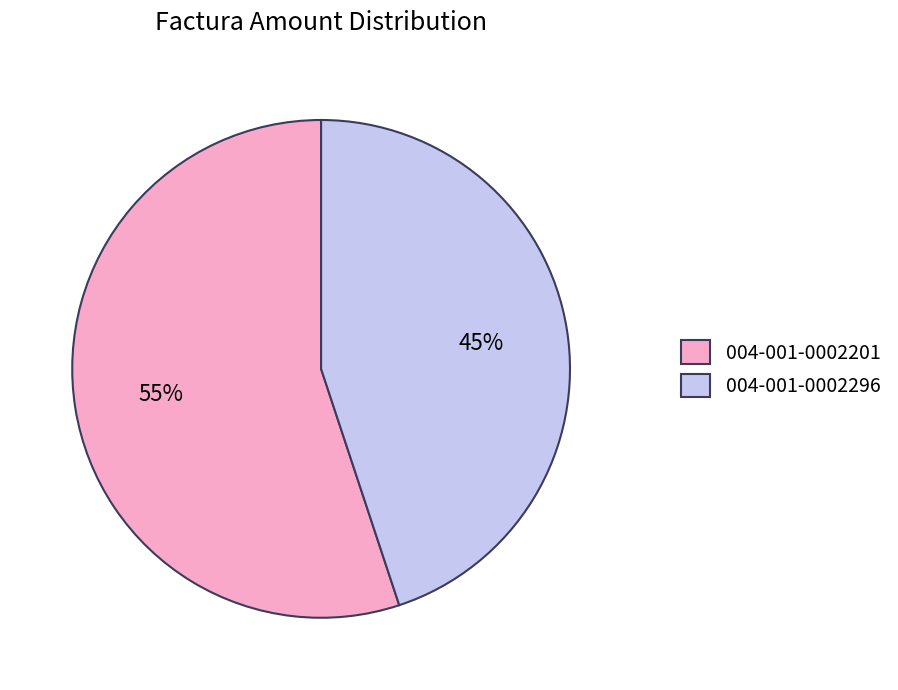

To the nearest percent, what percentage of the pie is 004-001-0002201?

55%